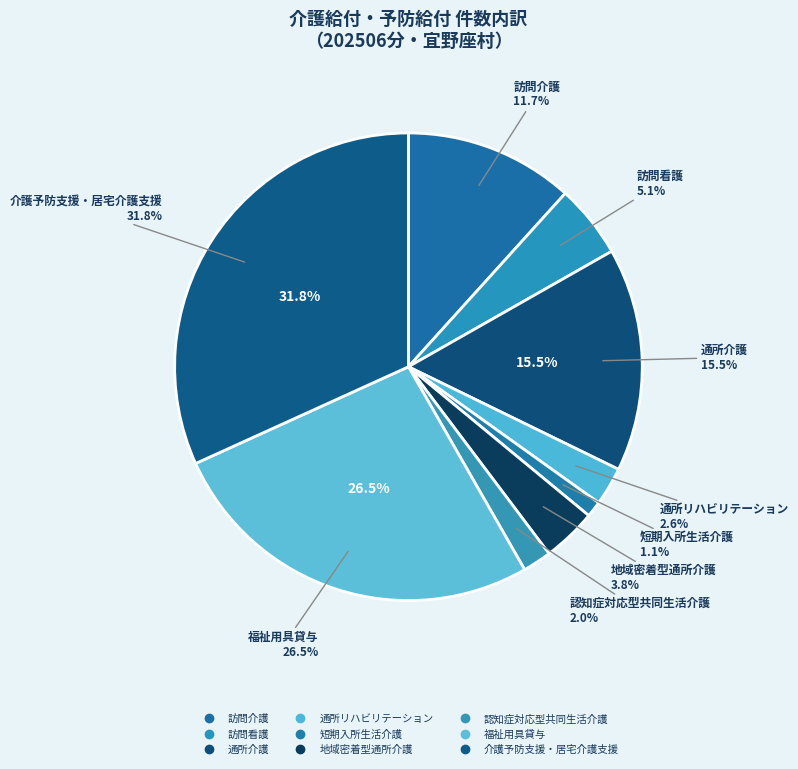

Is it true that 短期入所生活介護 is 11% of the pie?

False